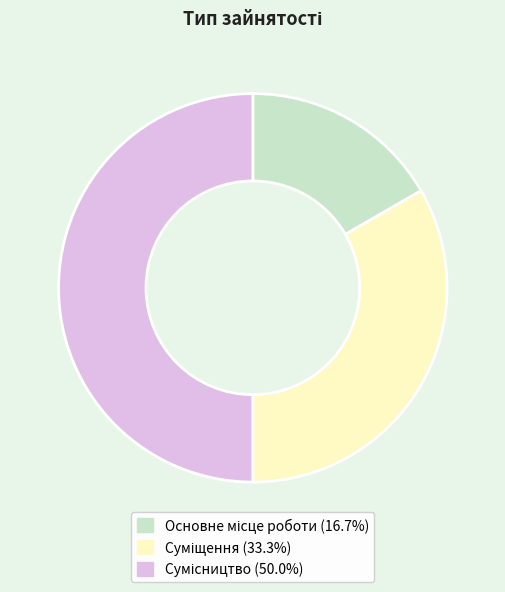

To the nearest percent, what is the average slice percentage?

33%